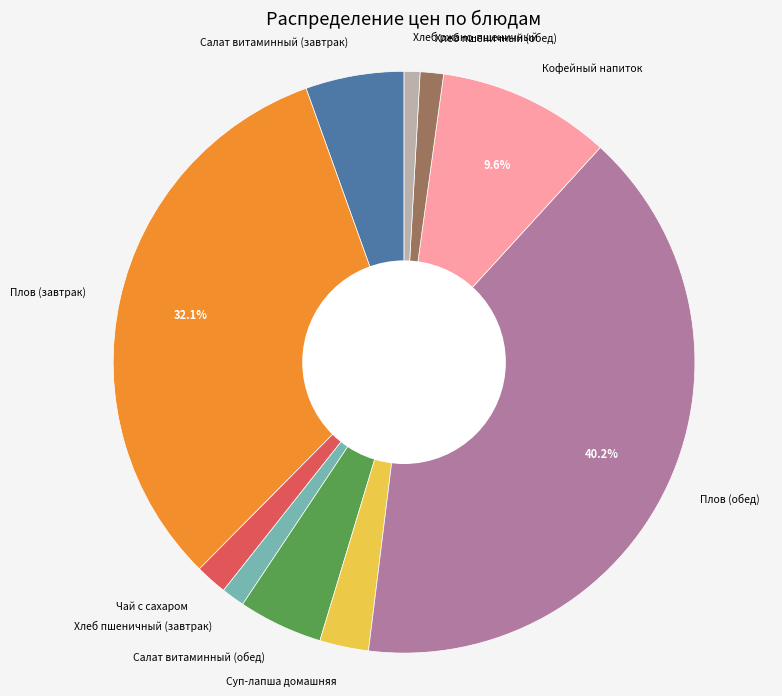

To the nearest percent, what is the average slice percentage?

10%